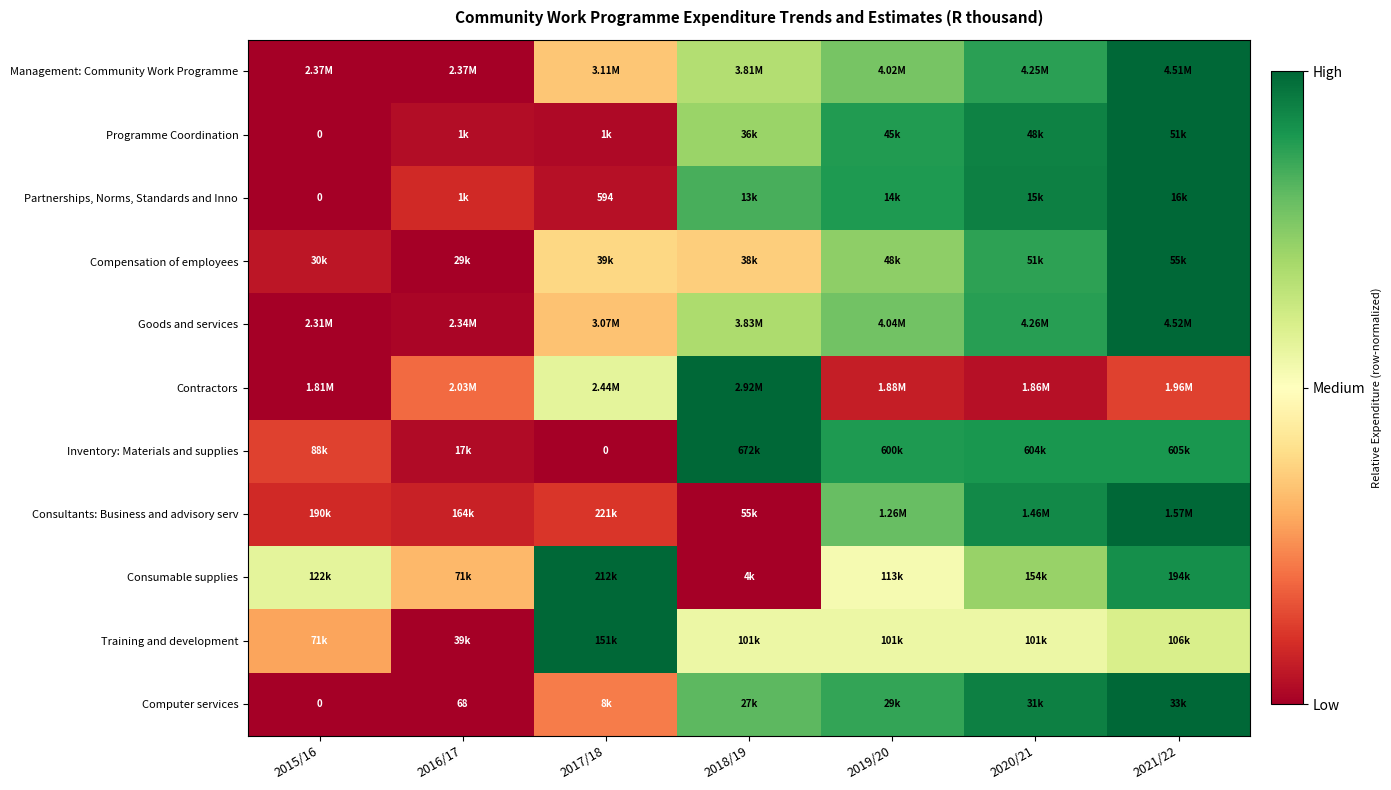

Rank the categories by Partnerships, Norms, Standards and Inno value from lowest to highest.

2015/16, 2017/18, 2016/17, 2018/19, 2019/20, 2020/21, 2021/22